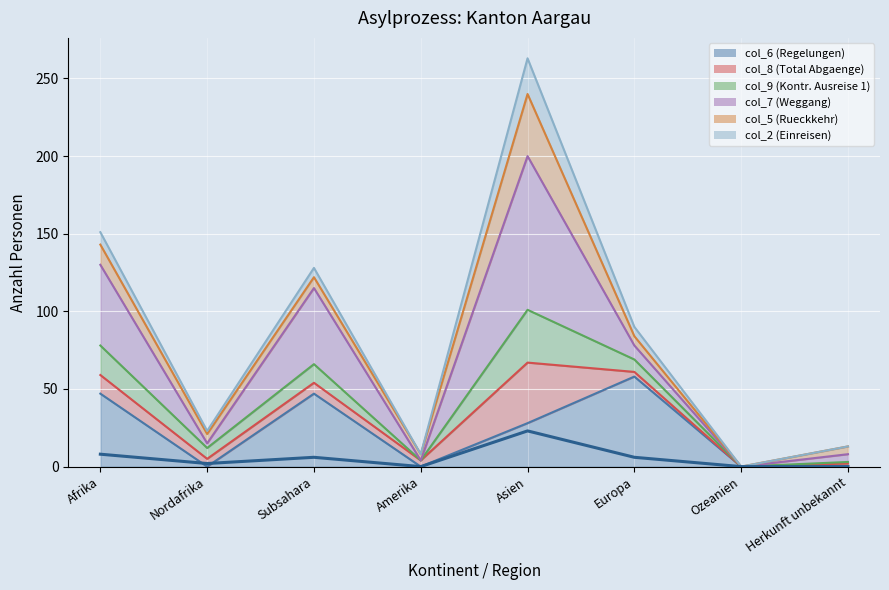

What is the difference between the maximum and minimum values?

23